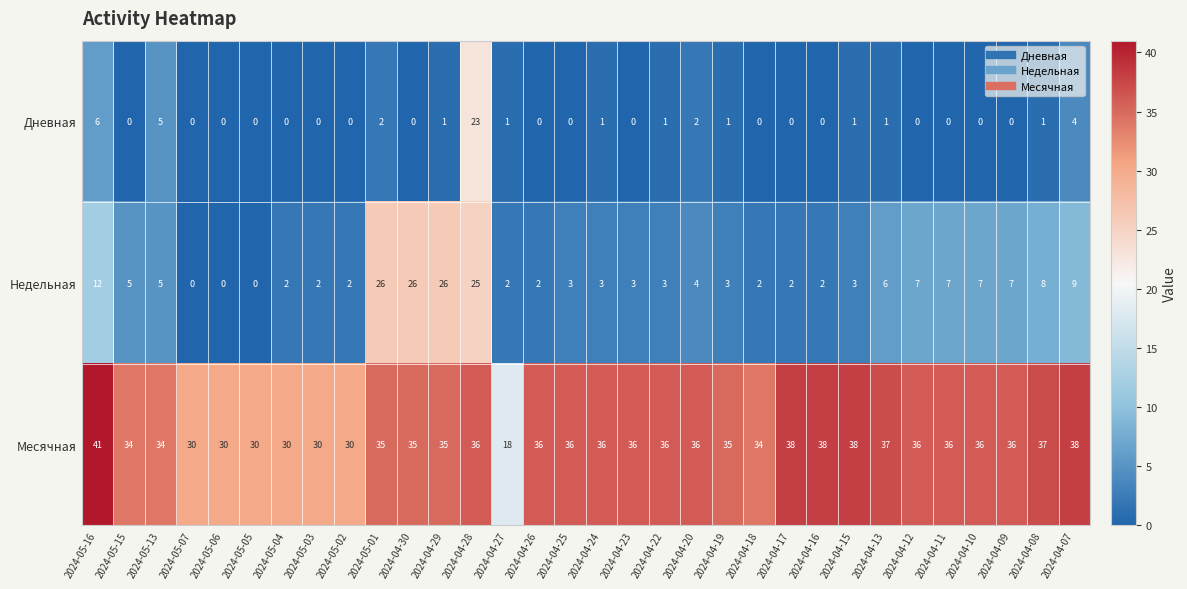

Which category has the highest value across all series?

2024-05-16